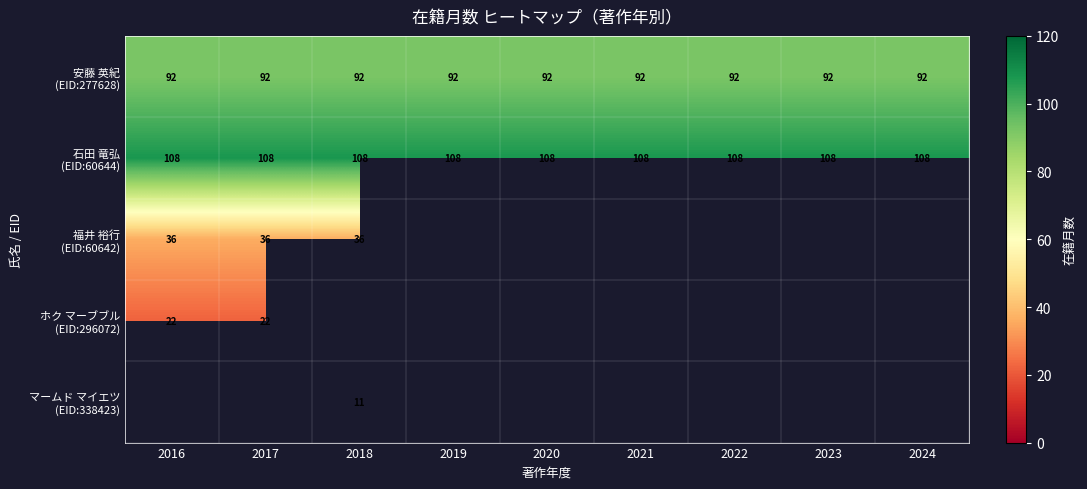

The value of 安藤 英紀 (EID:277628) at 2024 is 92.0. True or false?

True